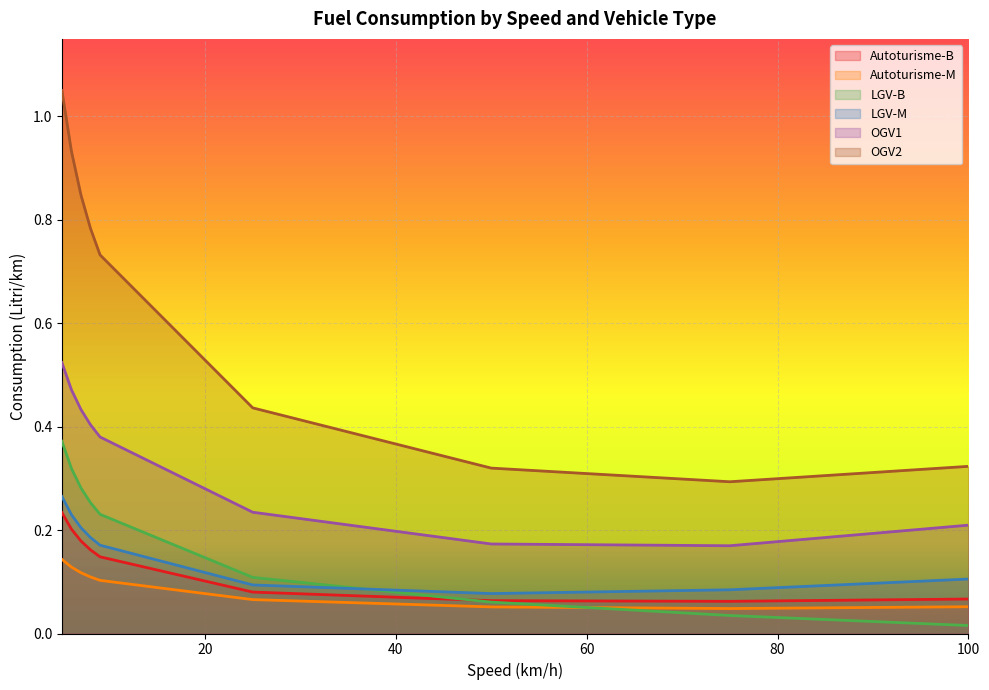

True or false: Autoturisme-M and OGV1 intersect in this chart.

False